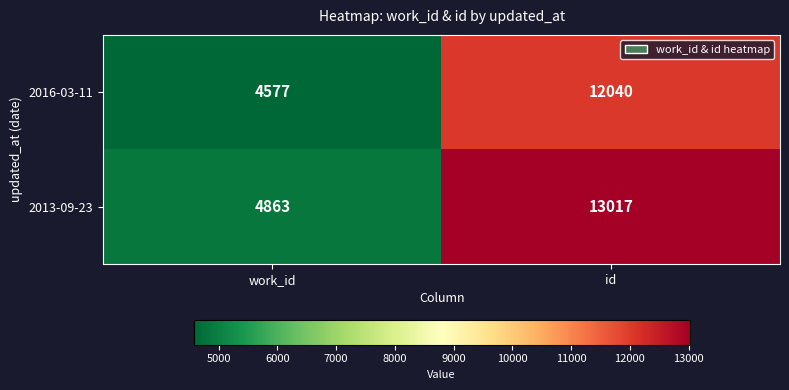

The 2016-03-11 series shows 12040 at id. True or false?

True